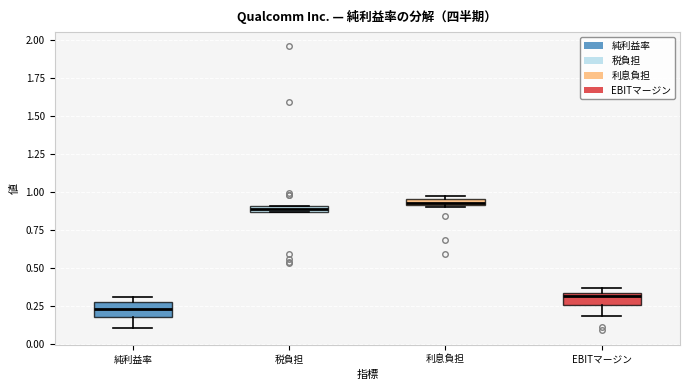

Where is the upper edge of the box for 純利益率 on the y-axis? The values are not printed on the chart, so give them approximately, as read against the axis.

0.25